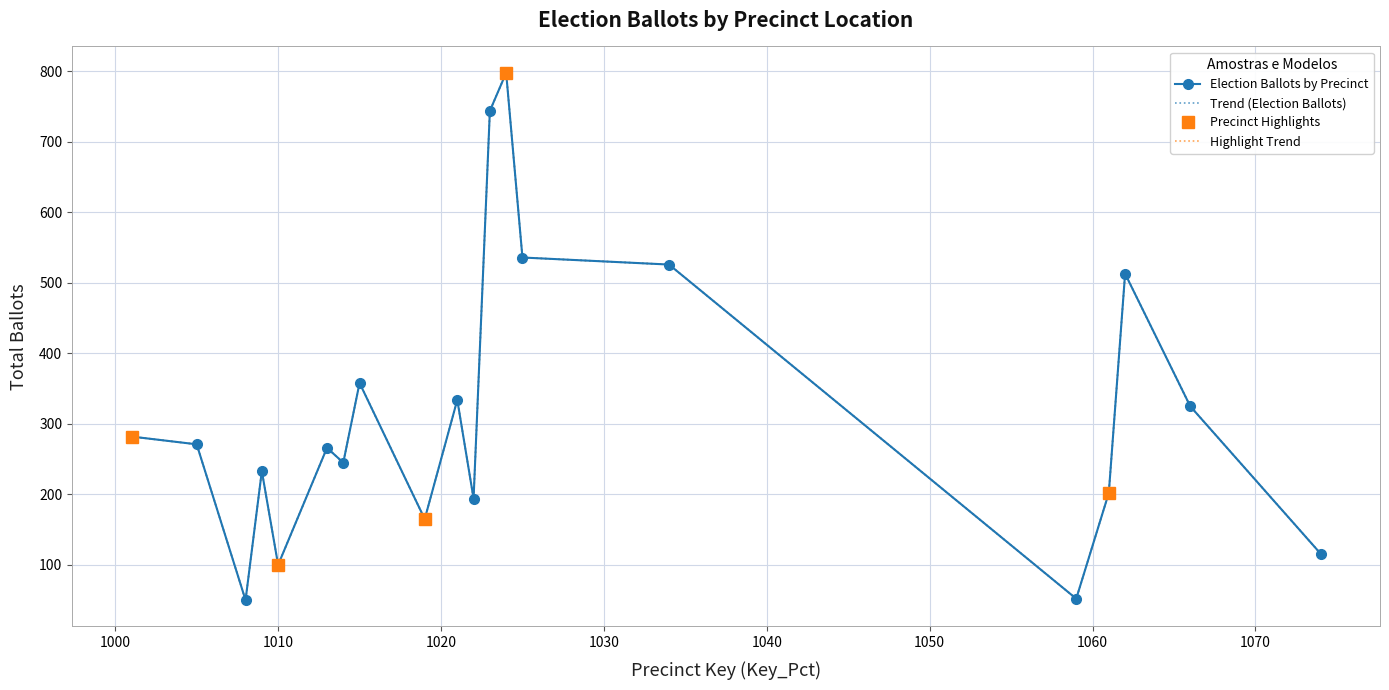

What is the difference between the maximum and minimum values?

748